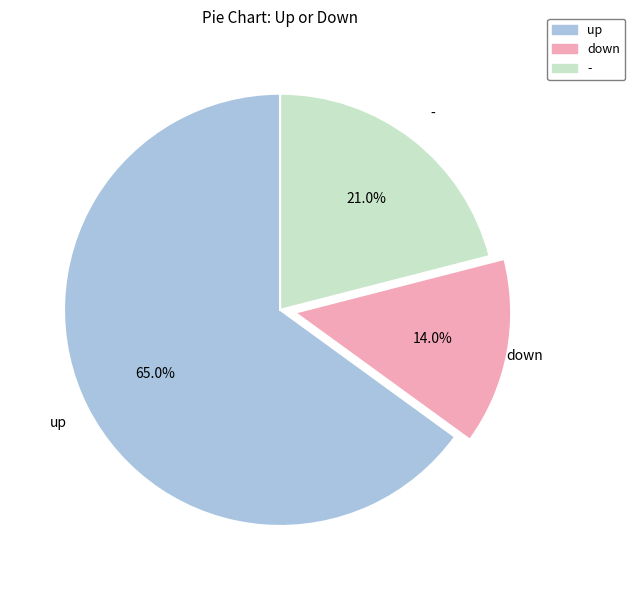

Which category has the smallest portion of the pie?

down